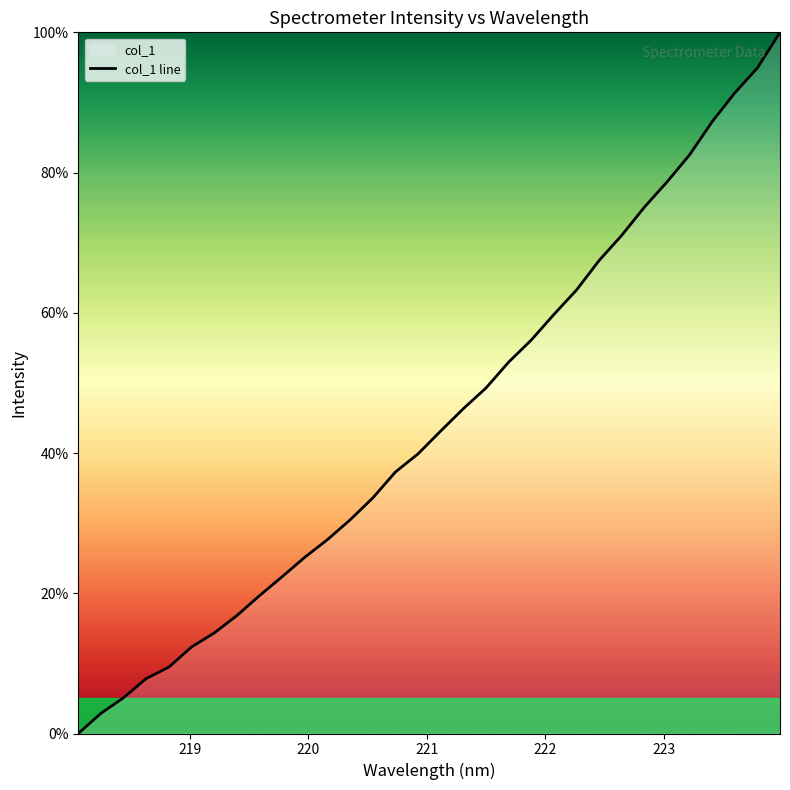

How many lines are shown in the chart?

1